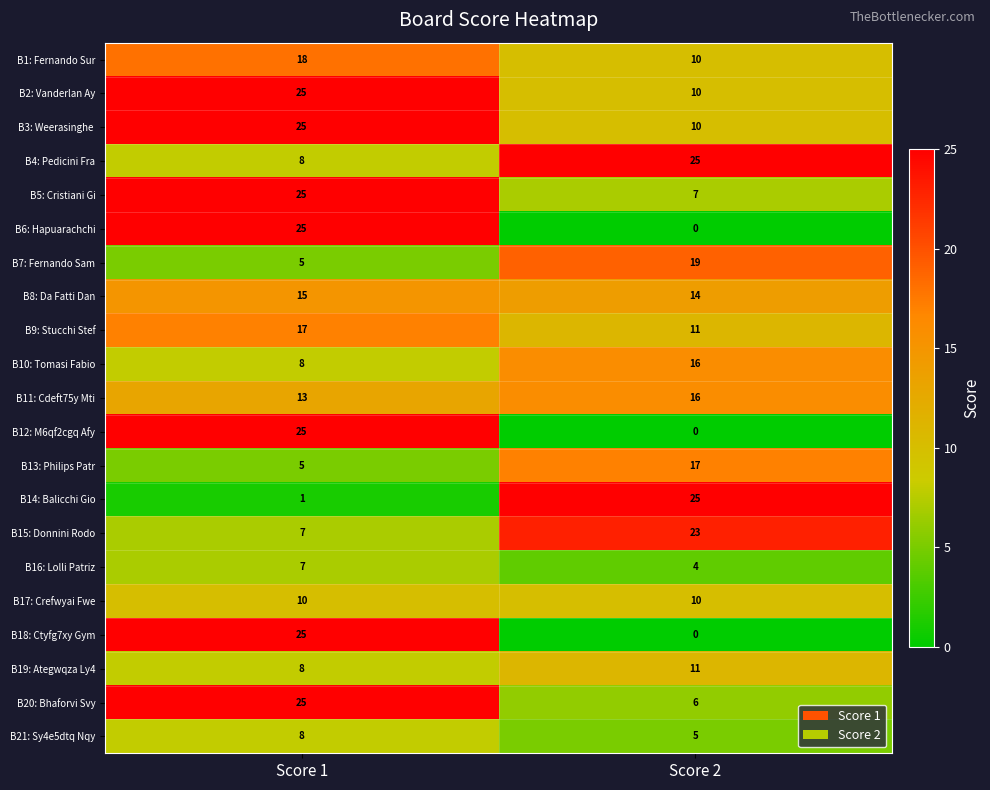

The B15: Donnini Rodo series shows 38 at Score 2. True or false?

False